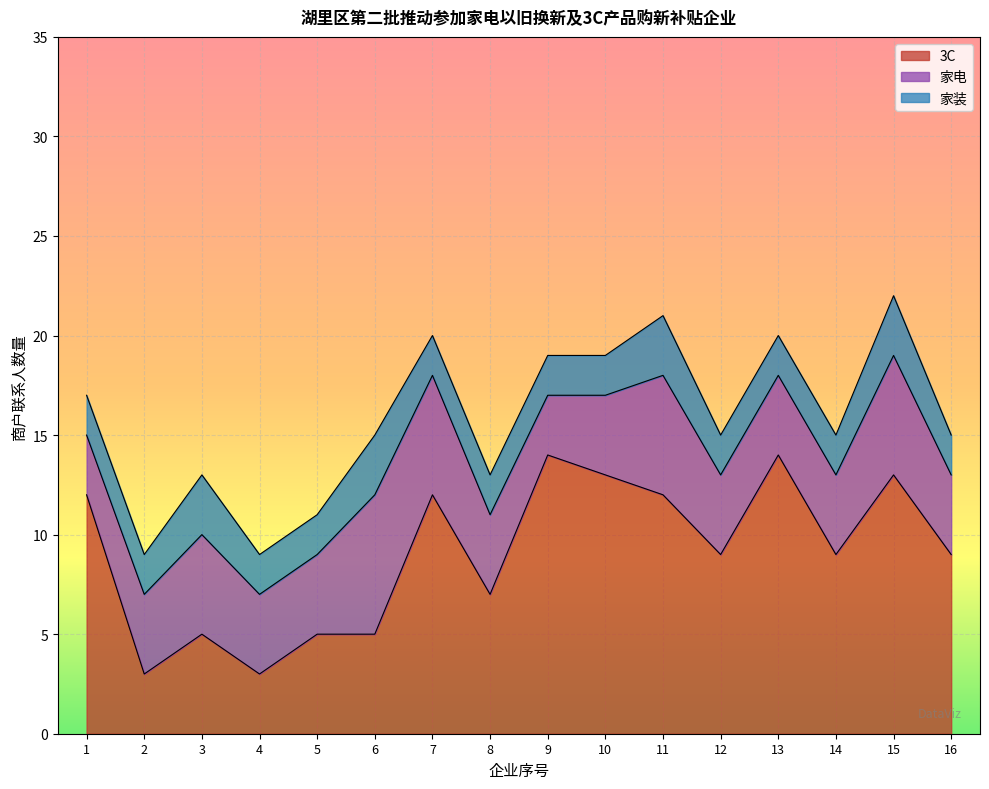

What is the value of the 家装 point at the 2nd from the left?

2